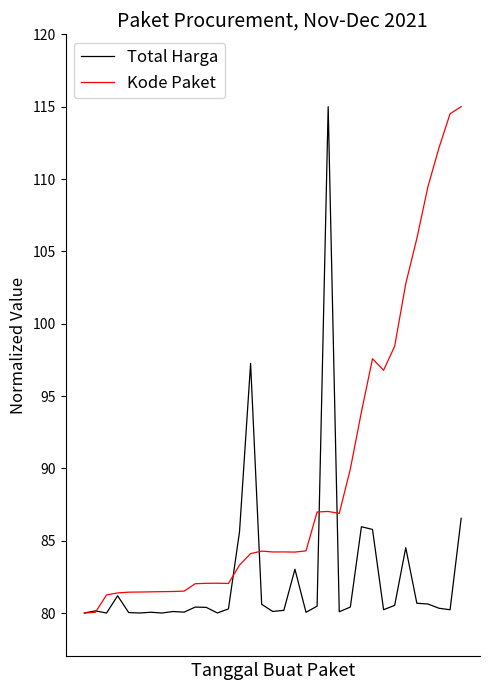

What is the greatest value displayed?

115.0